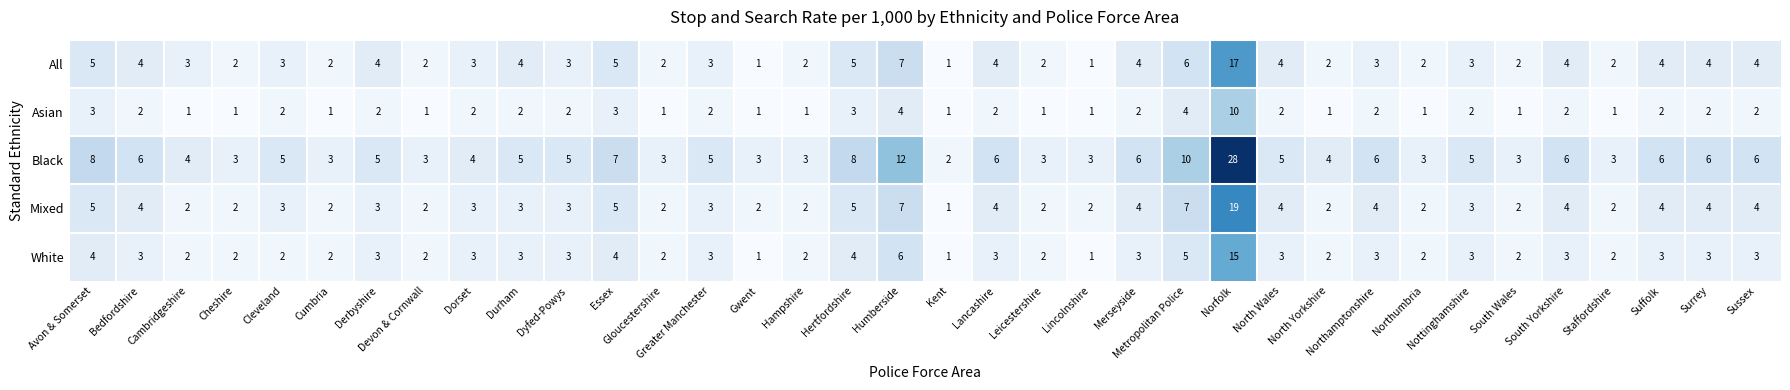

What is the approximate value of White at Lancashire?

3